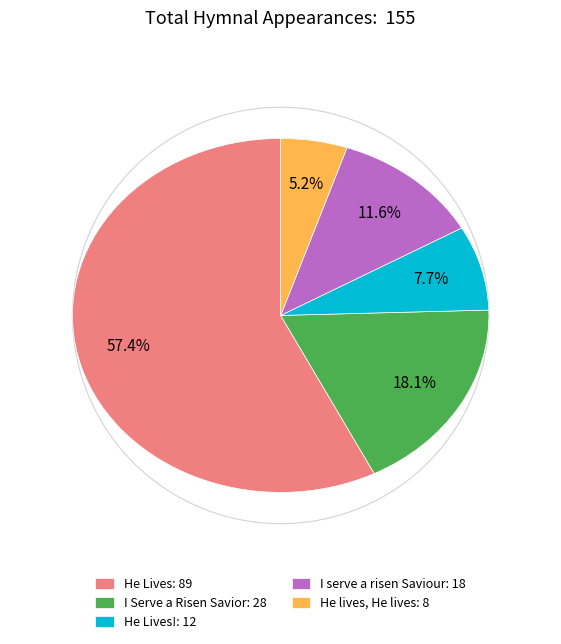

Which slice is the largest?

He Lives: 89